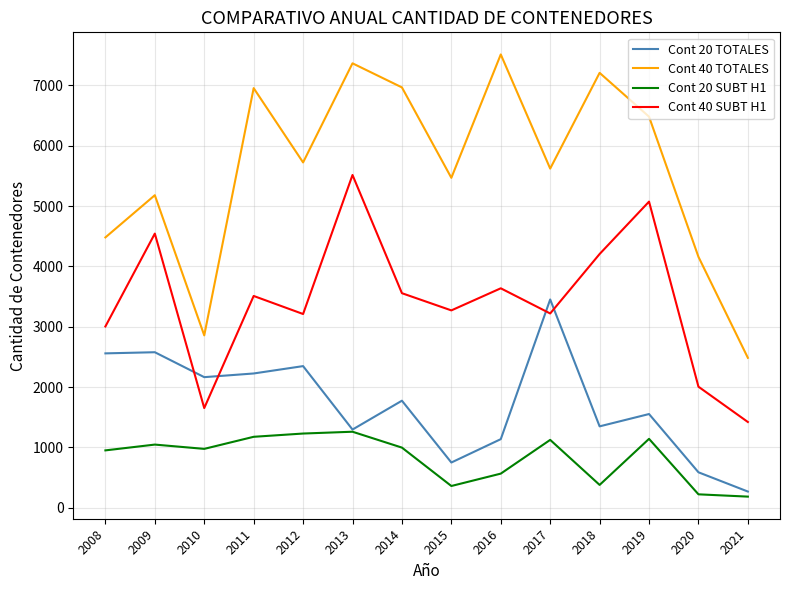

What is the sum of all Cont 40 SUBT H1 values?

47827